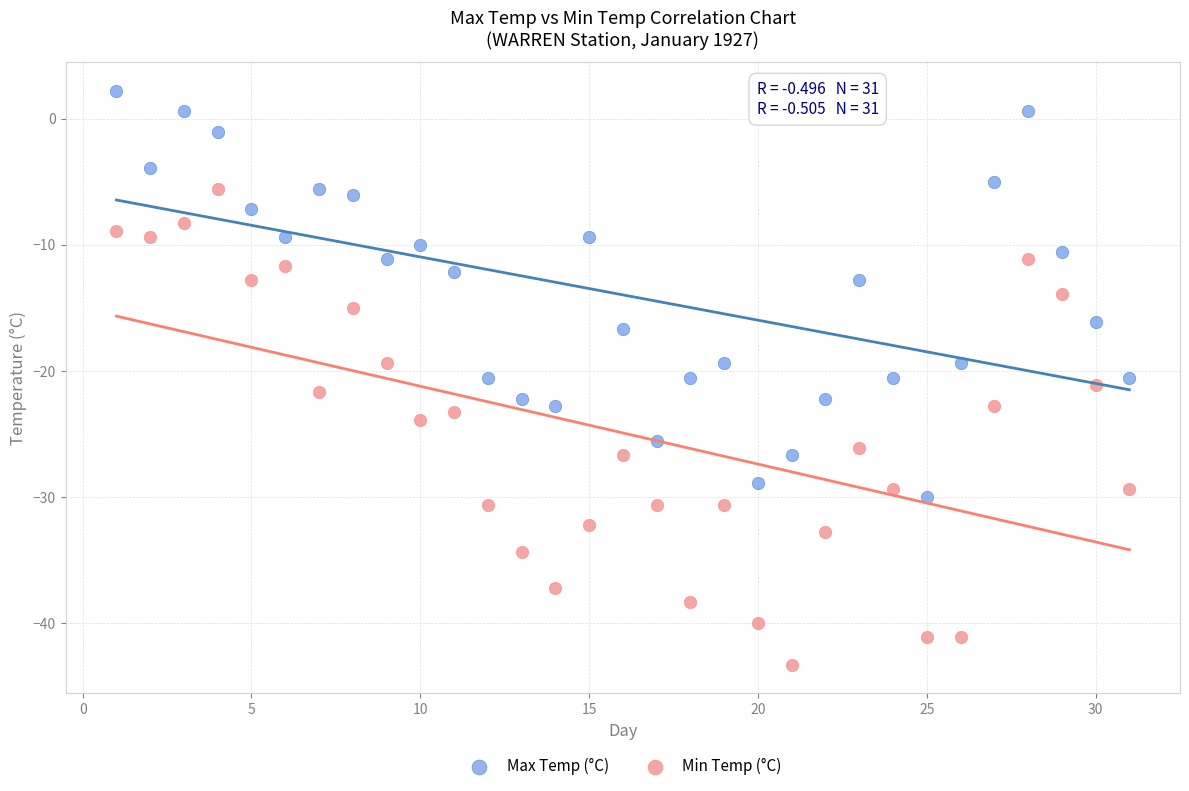

What is the X range (max minus min) for the scatter plot?

30.0